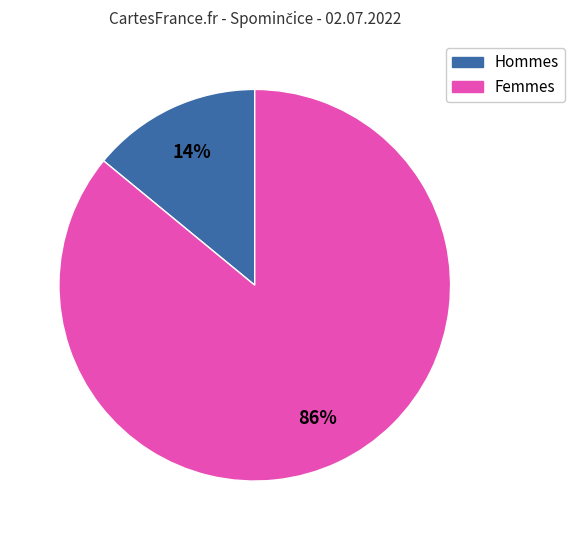

Does any single category account for the majority?

Yes